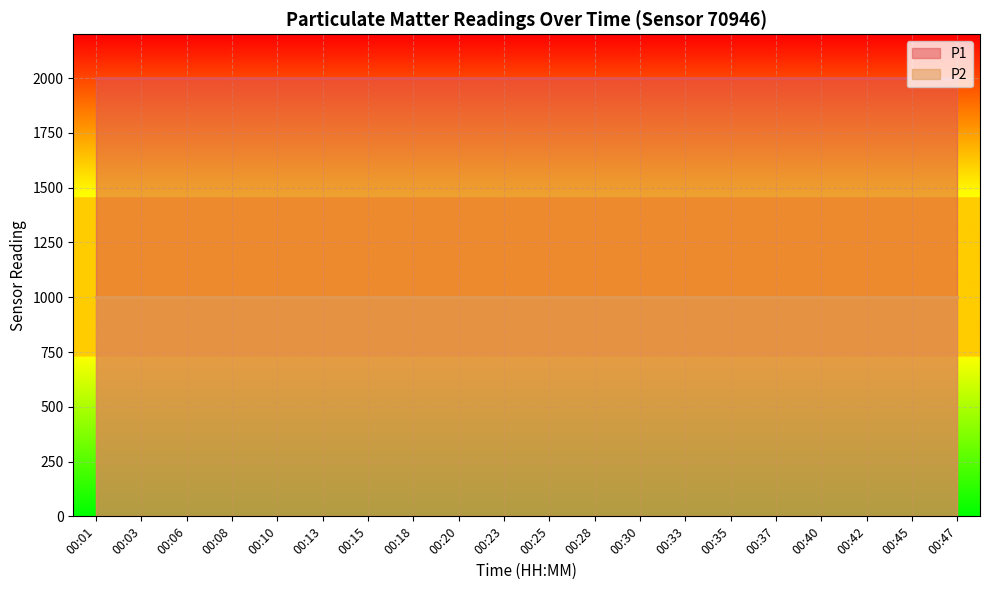

How many data points does each series have?

20